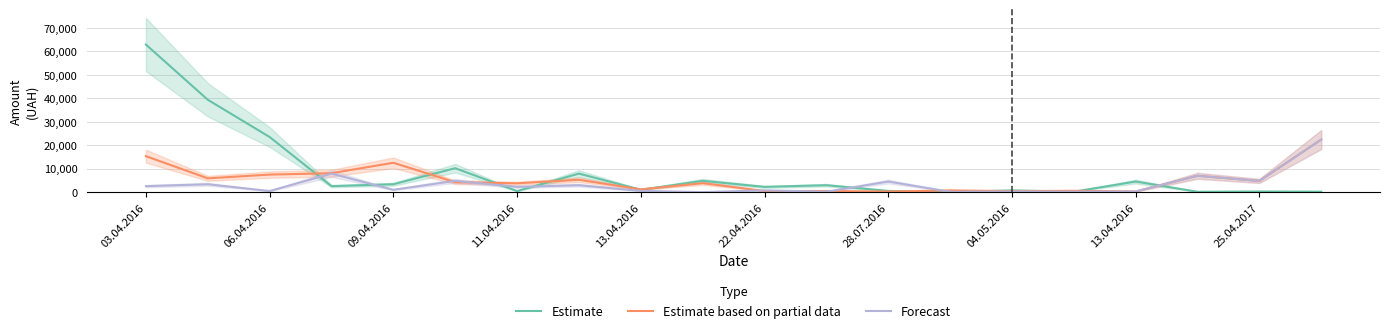

What is the average value of the Forecast series?

3340.3